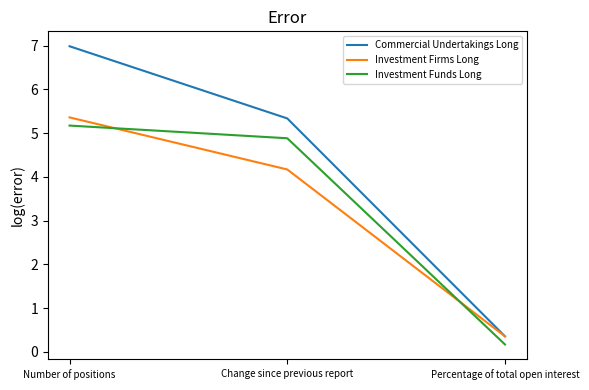

Which series has the largest range (max minus min)?

Commercial Undertakings Long